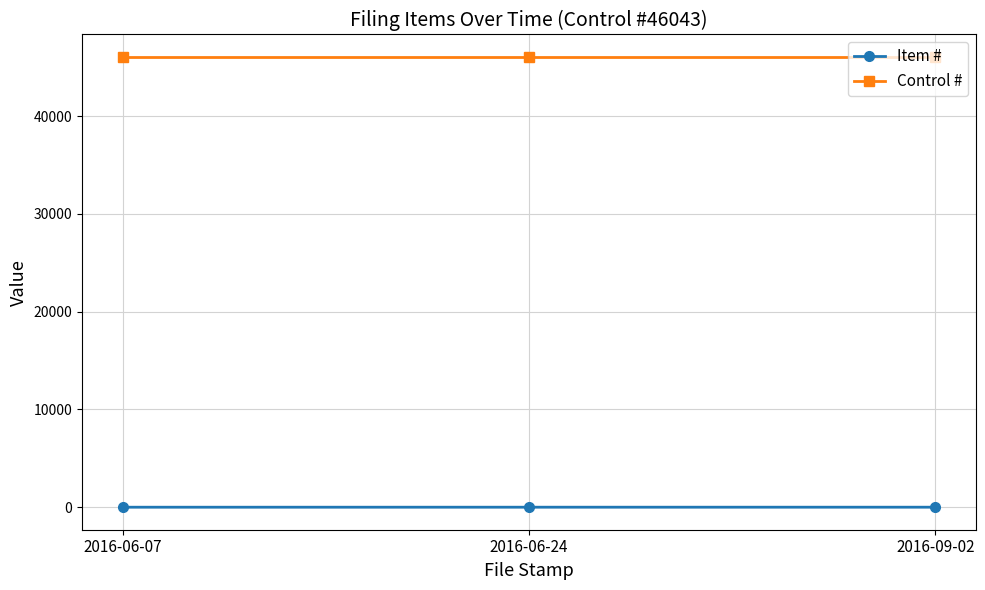

Rank the series by their maximum value, from highest to lowest.

Control #, Item #